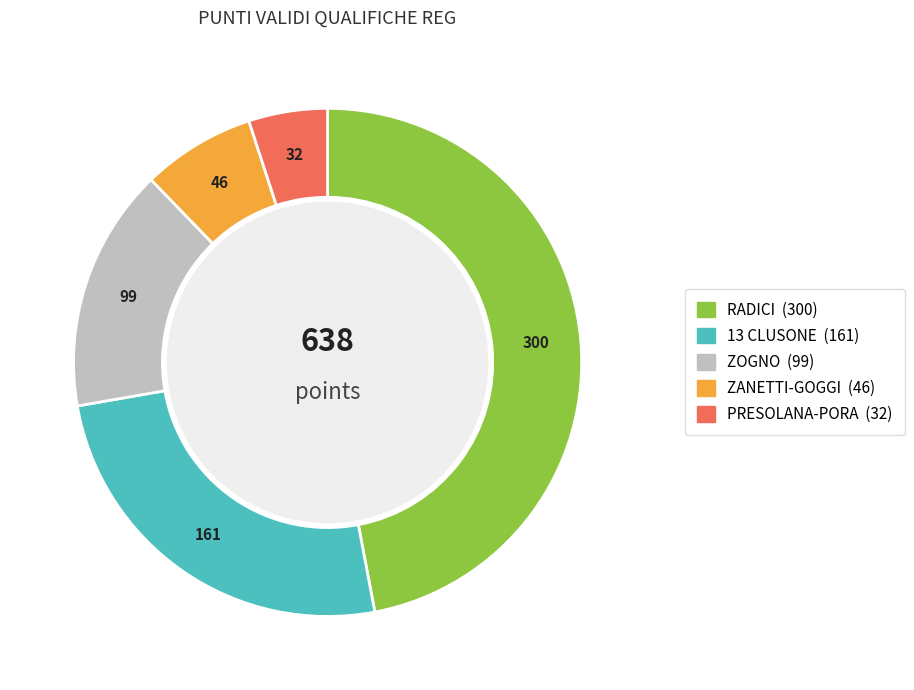

Do 13 CLUSONE and PRESOLANA-PORA together represent more than half of the pie?

No